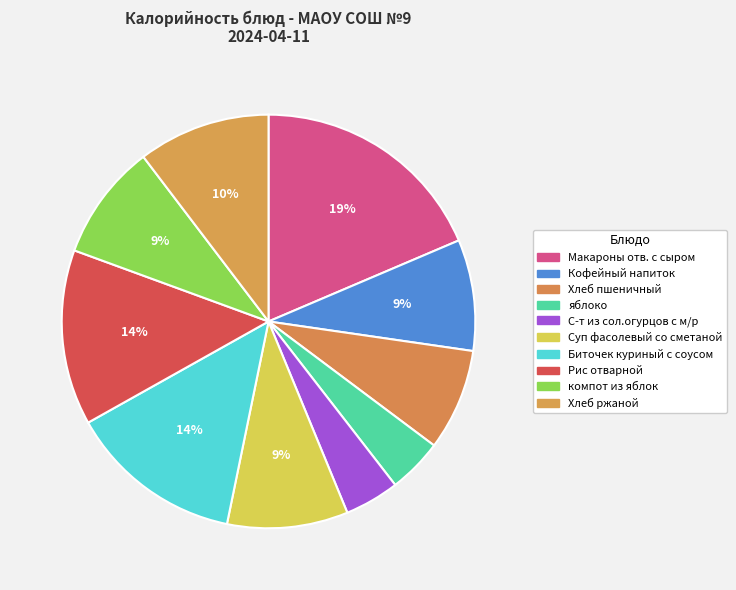

How many segments does this pie chart have?

10